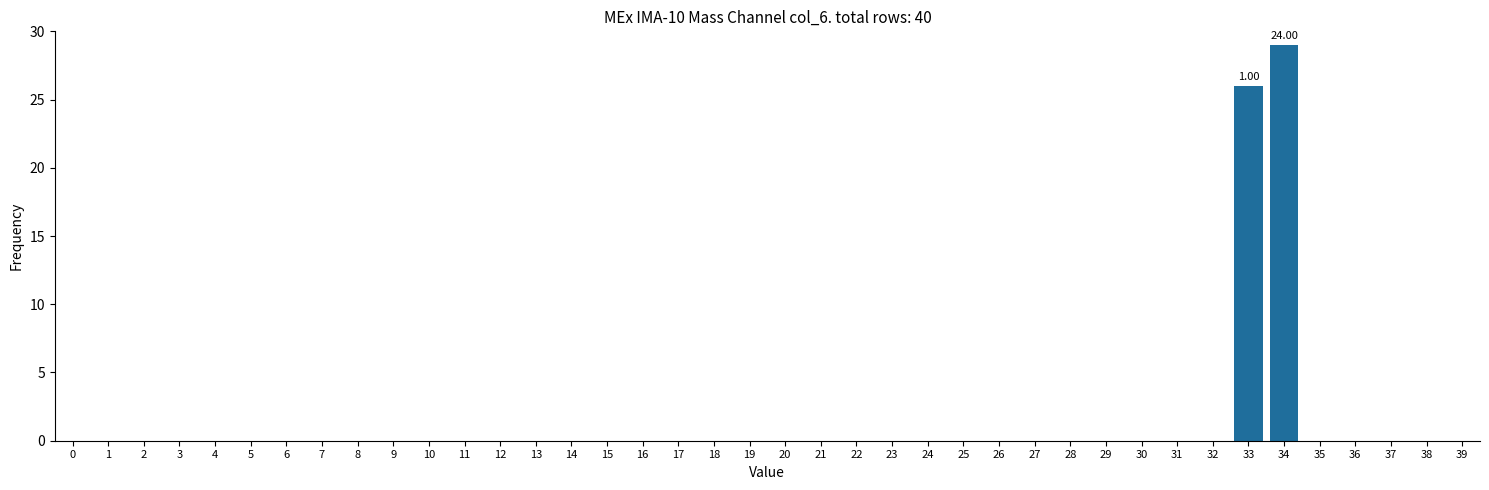

What is the sum of all values?

55